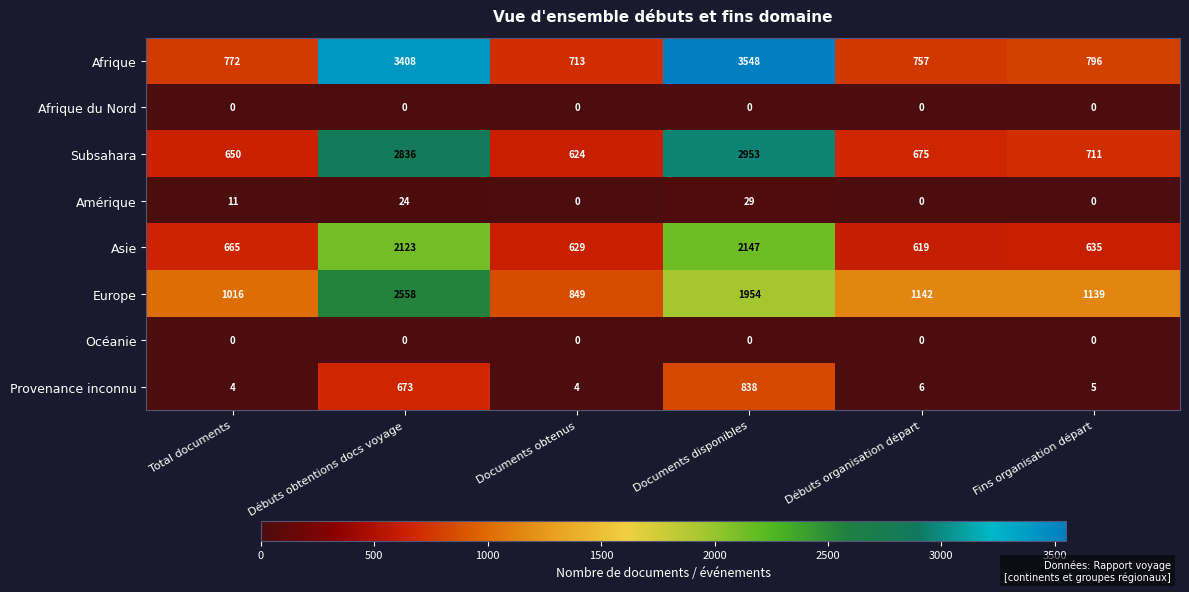

Which series has the largest range (max minus min)?

Afrique